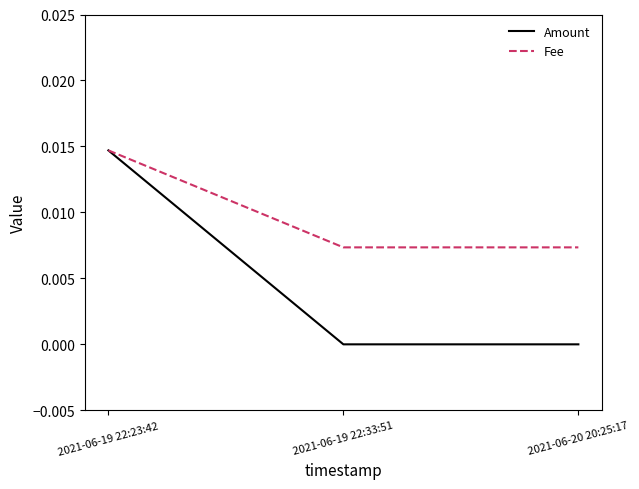

List the series in order of their overall mean, highest first.

Fee, Amount